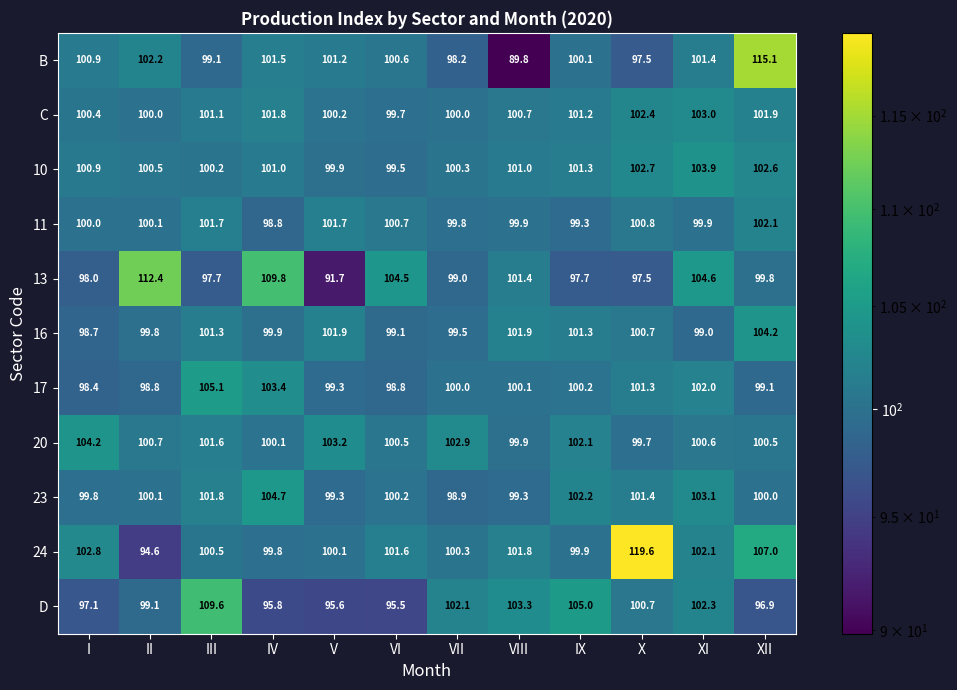

What is the spread (max minus min) of values at V?

11.5